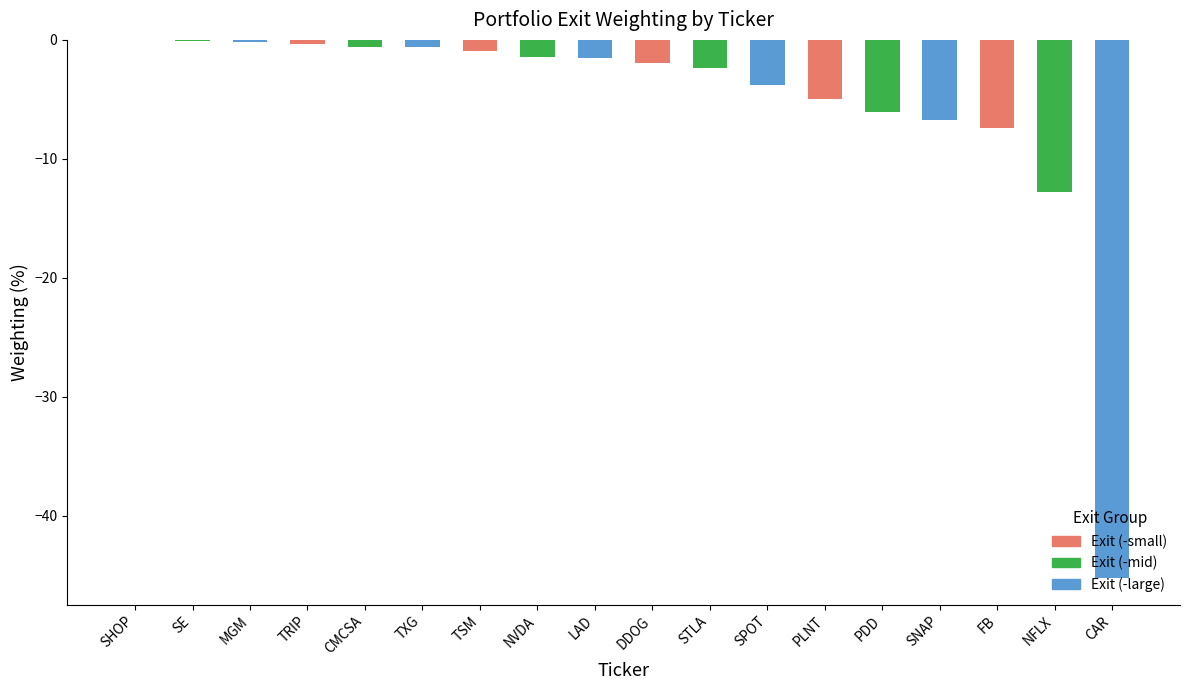

What is the change in value from FB to CAR?

-37.8